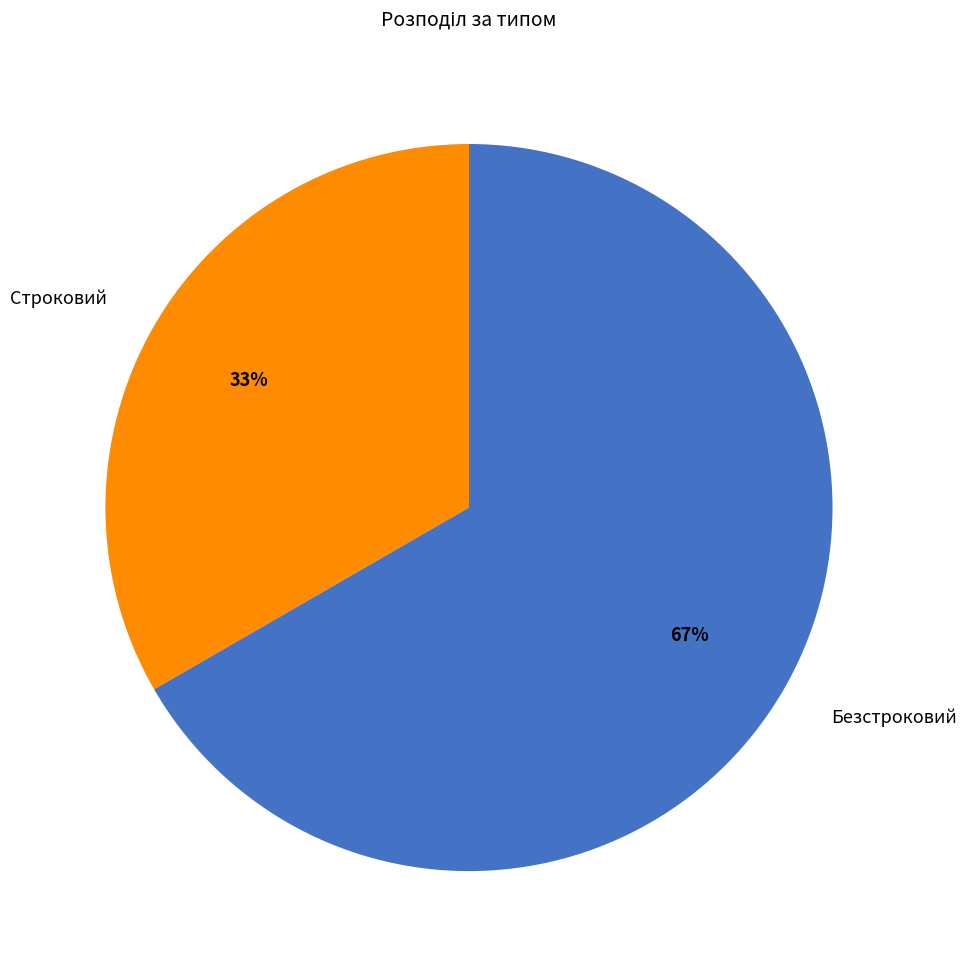

The Безстроковий slice represents 54% of the pie. True or false?

False